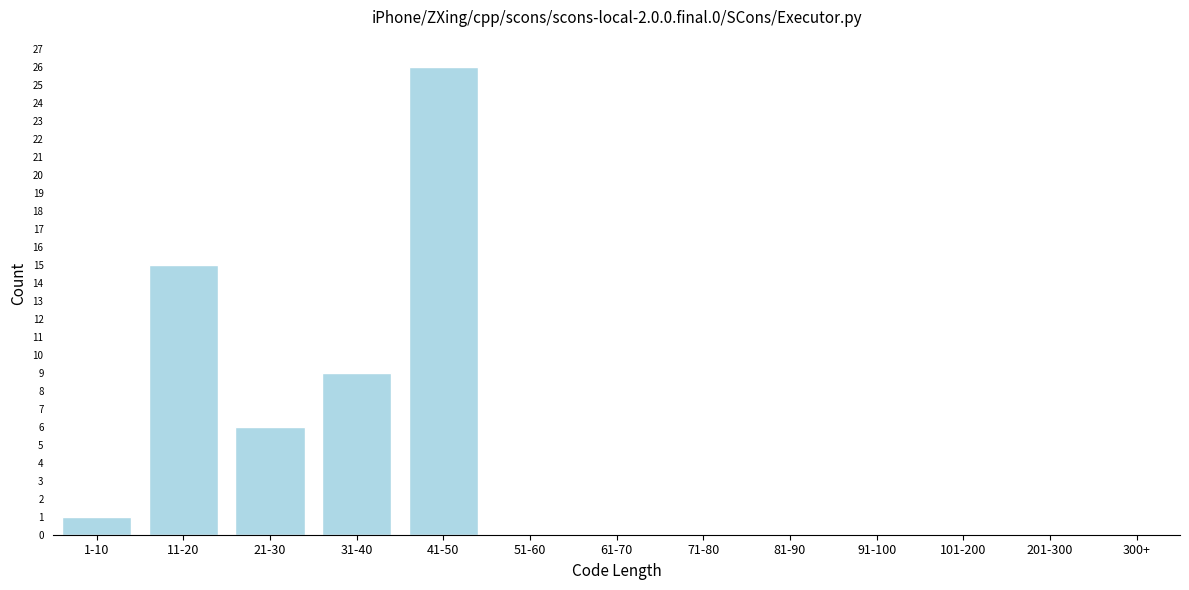

Reading left to right, transcribe all the data shown in this chart.

1-10=1	11-20=15	21-30=6	31-40=9	41-50=26	51-60=0	61-70=0	71-80=0	81-90=0	91-100=0	101-200=0	201-300=0	300+=0